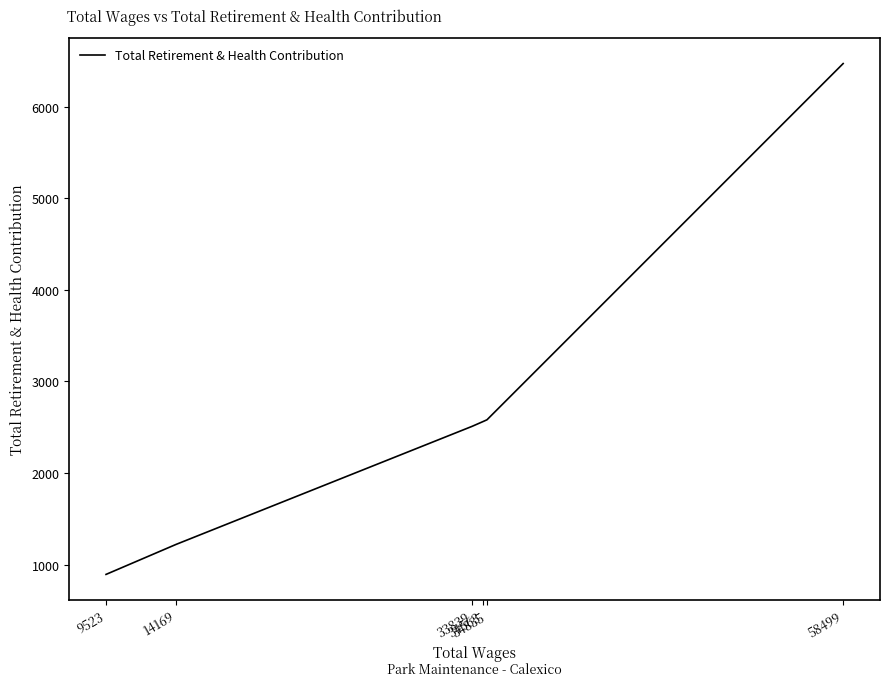

Reading left to right, list all the values displayed in this chart.

58499=6470	34835=2581	34563=2561	33839=2509	14169=1220	9523=893